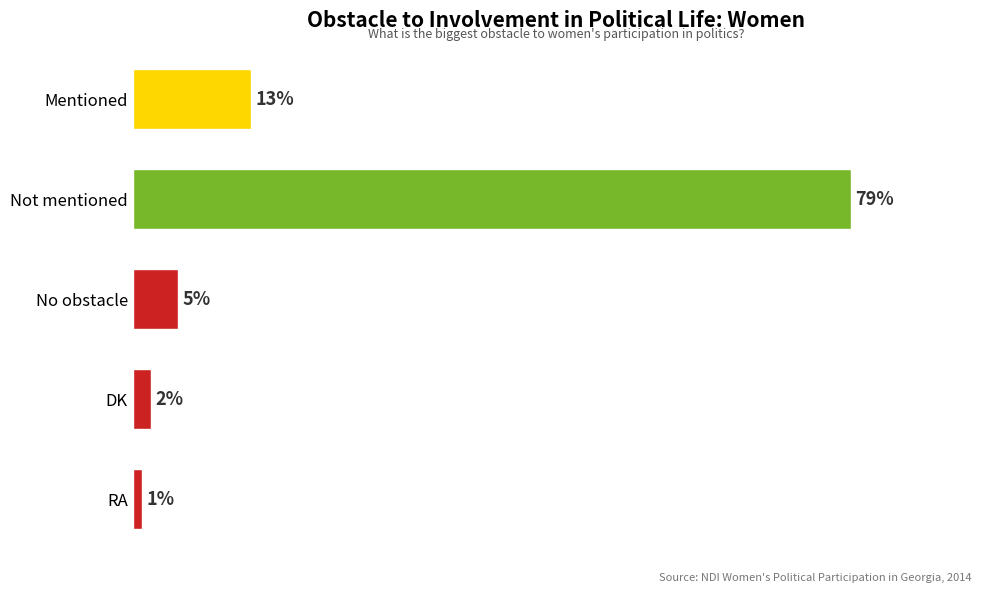

Are the bars grouped side by side (vs. stacked)?

No